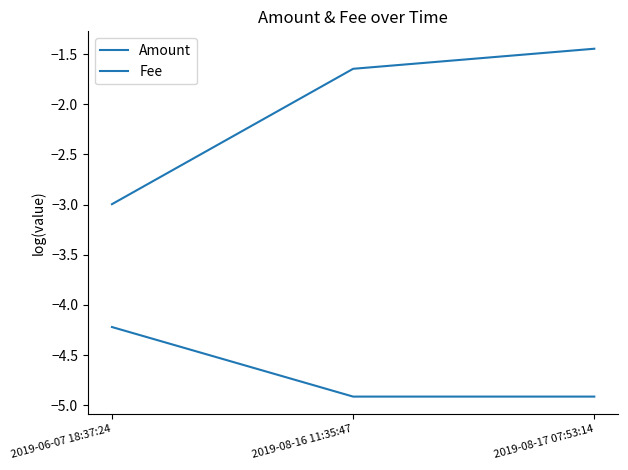

What is the average value of the Amount series?

-2.0